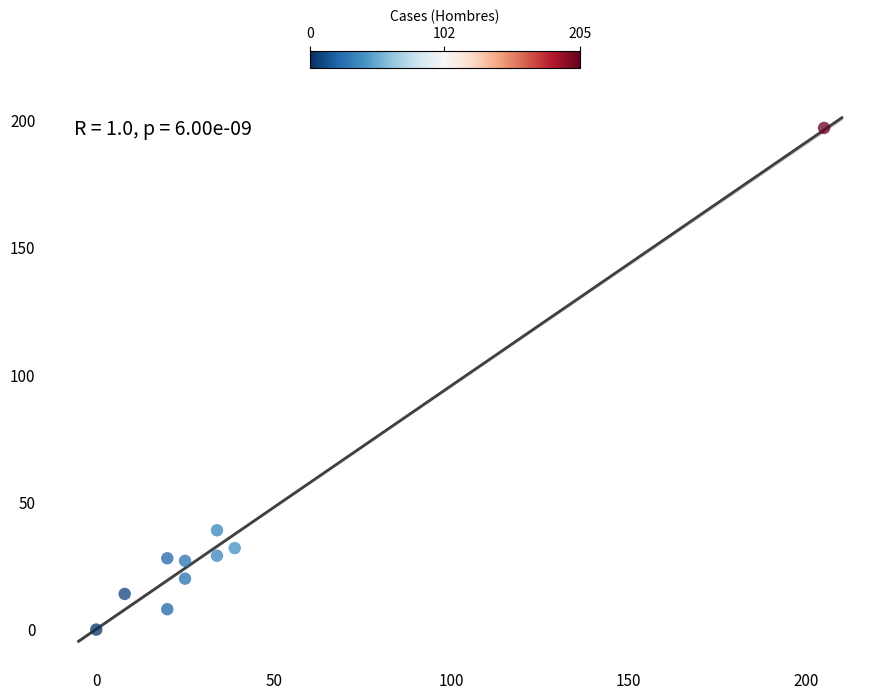

What Y value in the scatter plot is closest to 98?

39